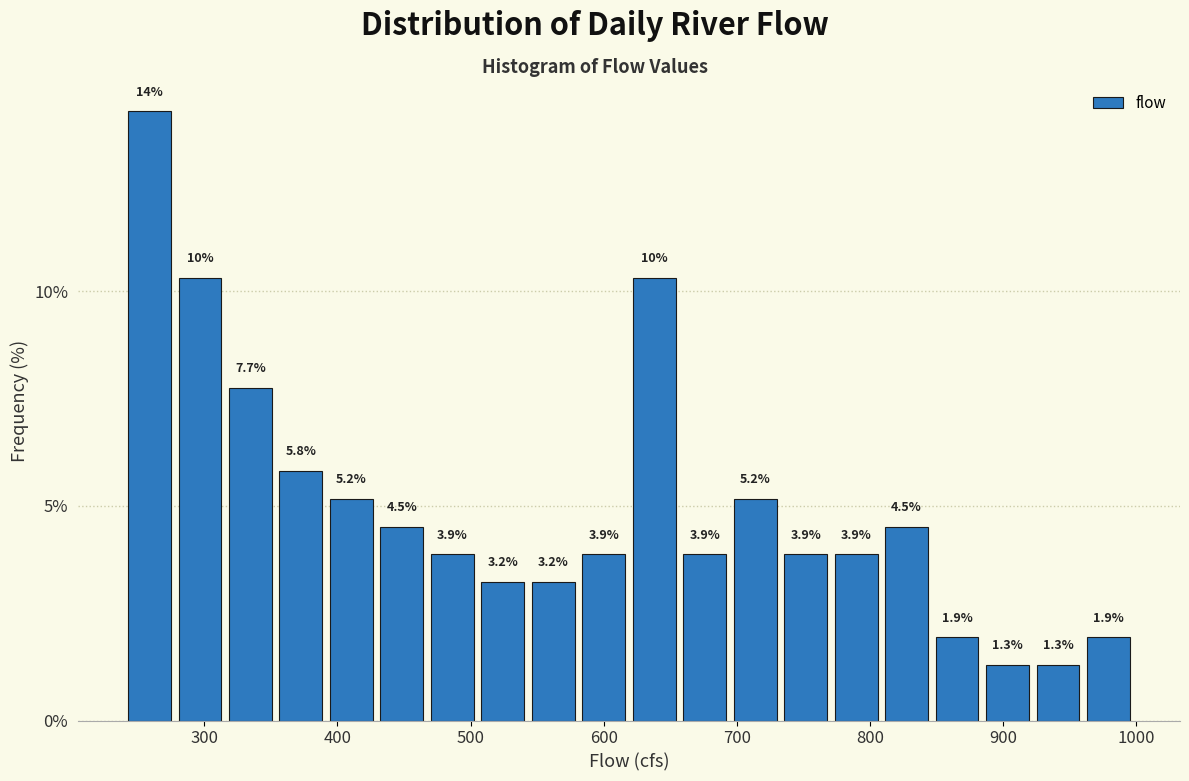

Read against the x-axis, roughly where is the centre of the tallest bar?

260